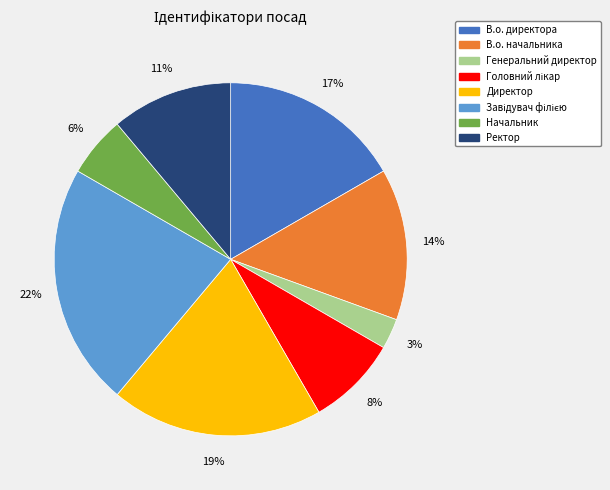

What is the smallest slice in the pie chart?

Генеральний директор